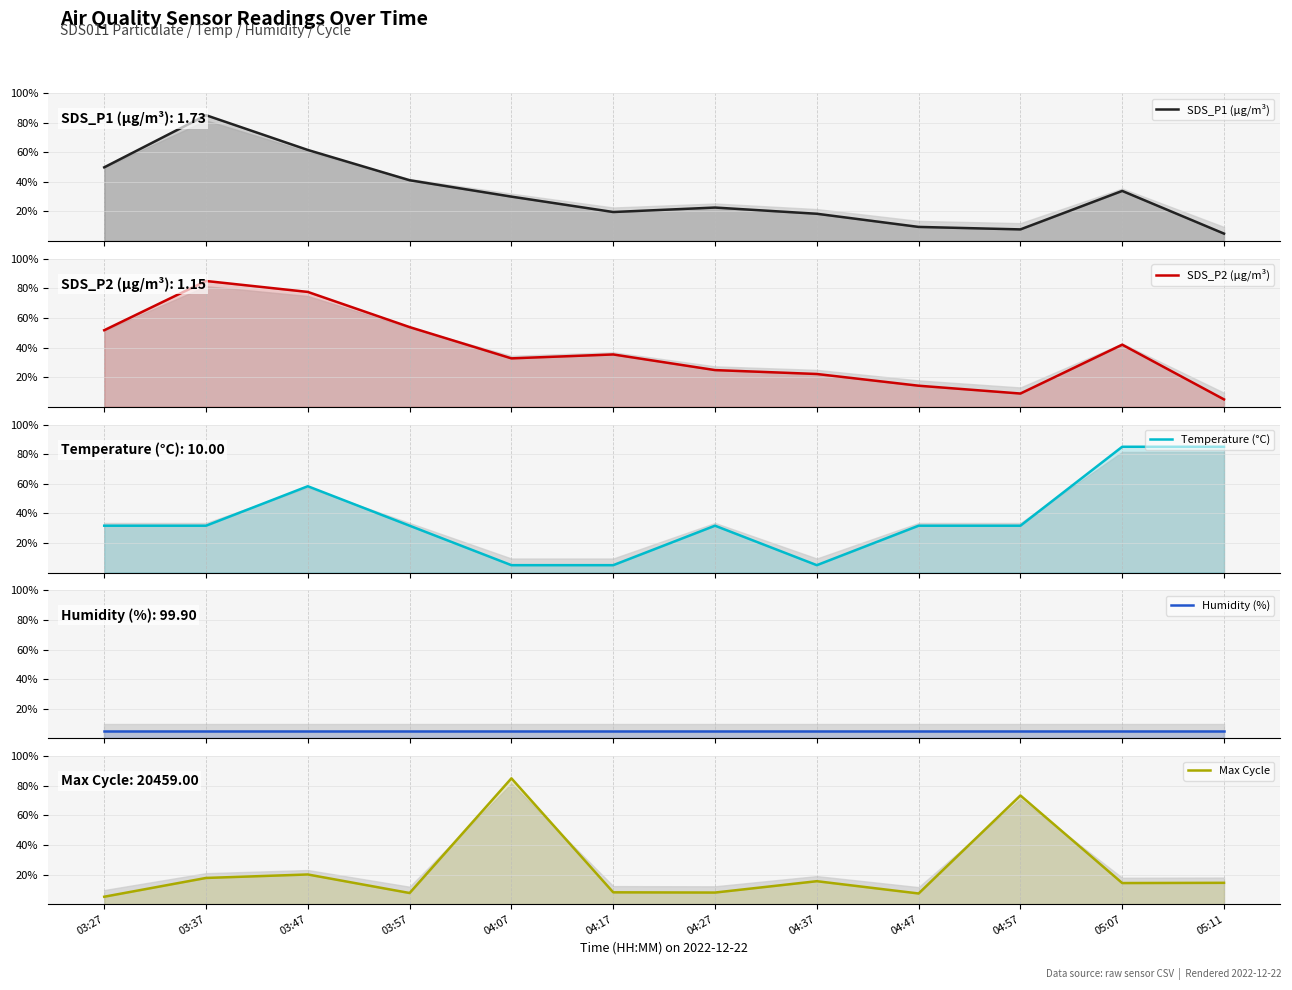

Which series has the largest total across all categories?

SDS_P2 (µg/m³)